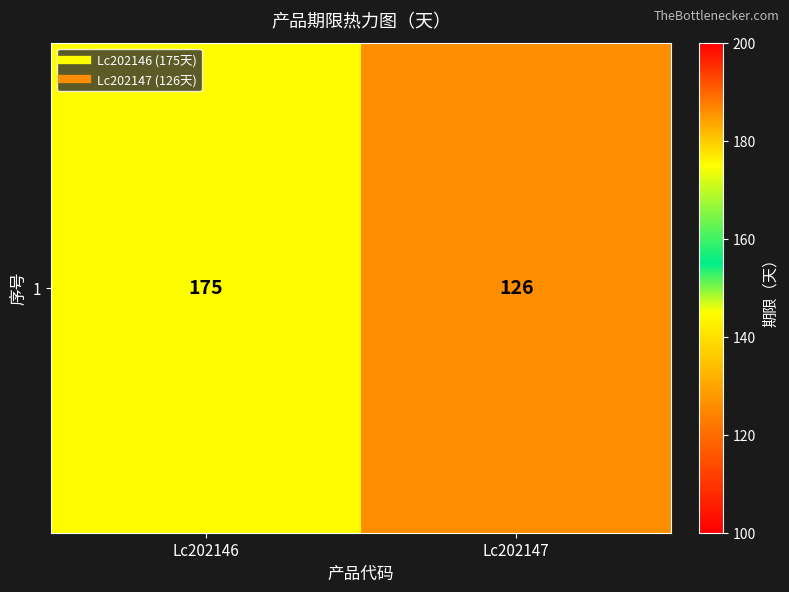

What value does the data have at Lc202146, to the nearest 5?

175